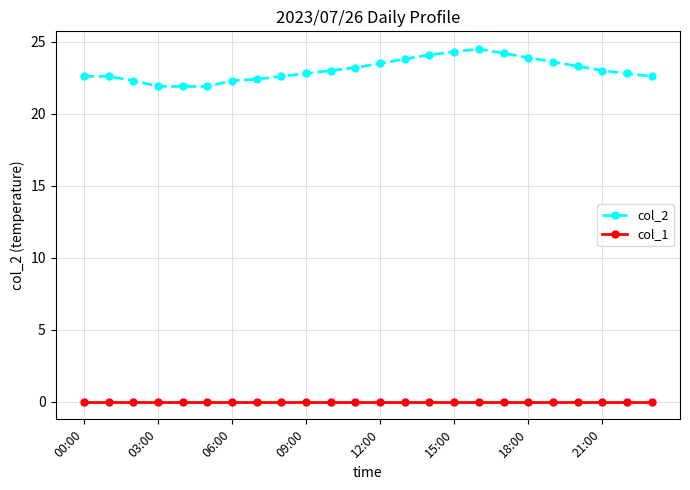

What is the value of the col_2 point at the 5th from the left?

21.9